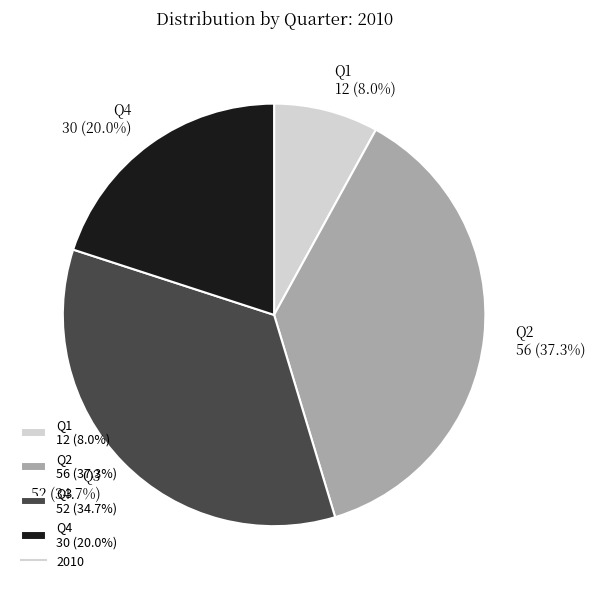

To the nearest percent, what portion does Q3 represent?

35%